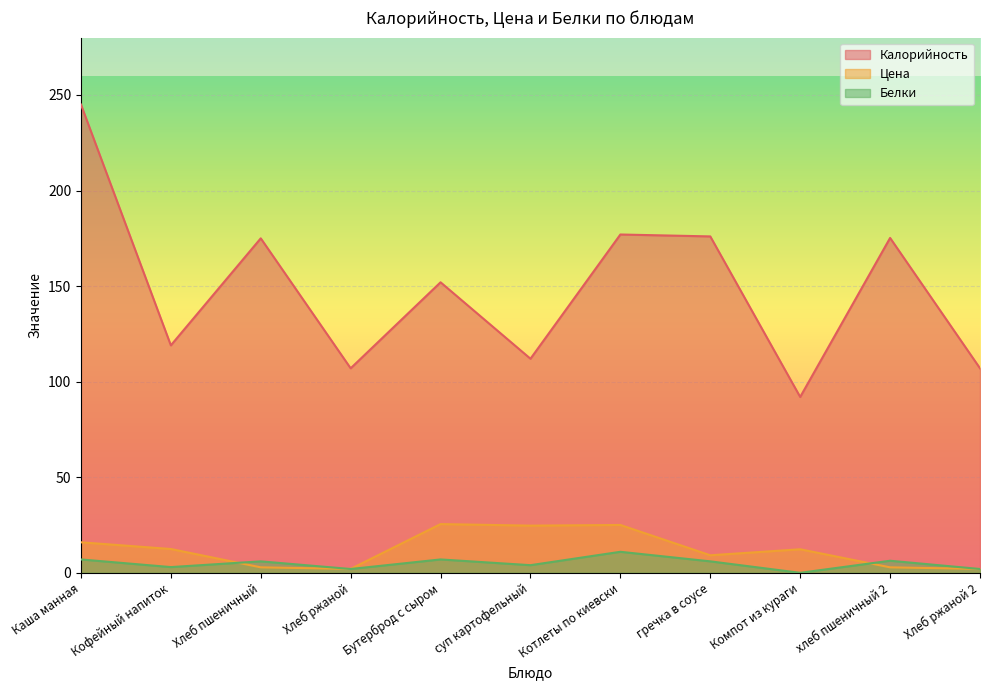

What is the difference between the maximum and minimum values in the Цена series?

23.4